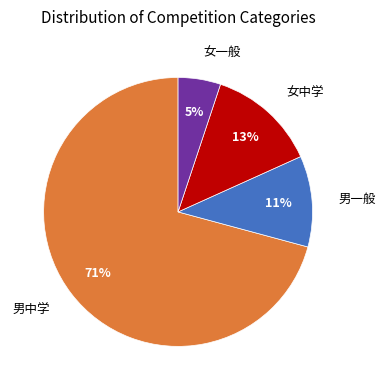

Is there a majority slice in this chart?

Yes